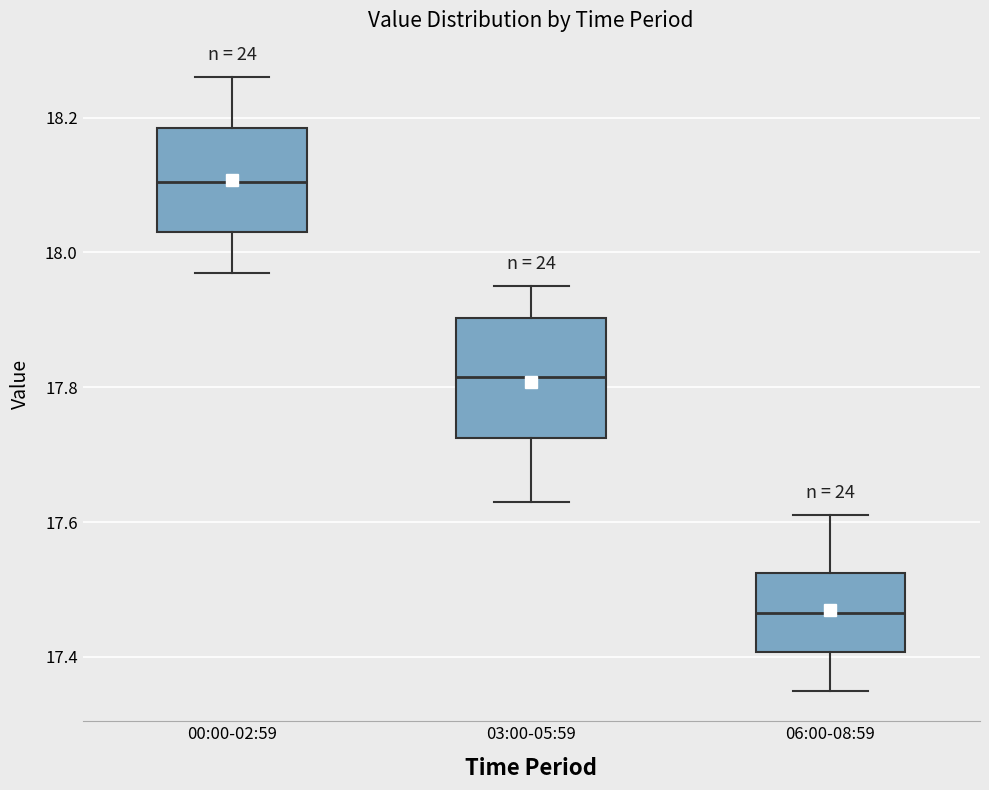

Reading left to right, transcribe this box plot: for each box, give where its median line is, the range the box spans, and where its two whiskers end, as read against the y-axis. The values are not printed on the chart, so give them approximately, as read against the axis.

00:00-02:59: median 18.10, box 18.04 to 18.18, whiskers 17.98 to 18.26
03:00-05:59: median 17.82, box 17.72 to 17.90, whiskers 17.64 to 17.96
06:00-08:59: median 17.46, box 17.40 to 17.52, whiskers 17.36 to 17.62